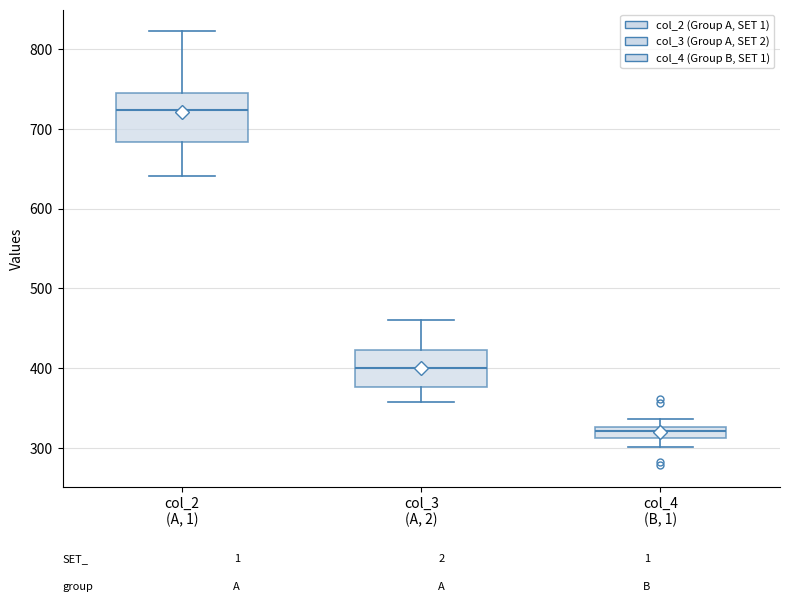

Where is the lower edge of the box for col_4 (B, 1) on the y-axis? The values are not printed on the chart, so give them approximately, as read against the axis.

310